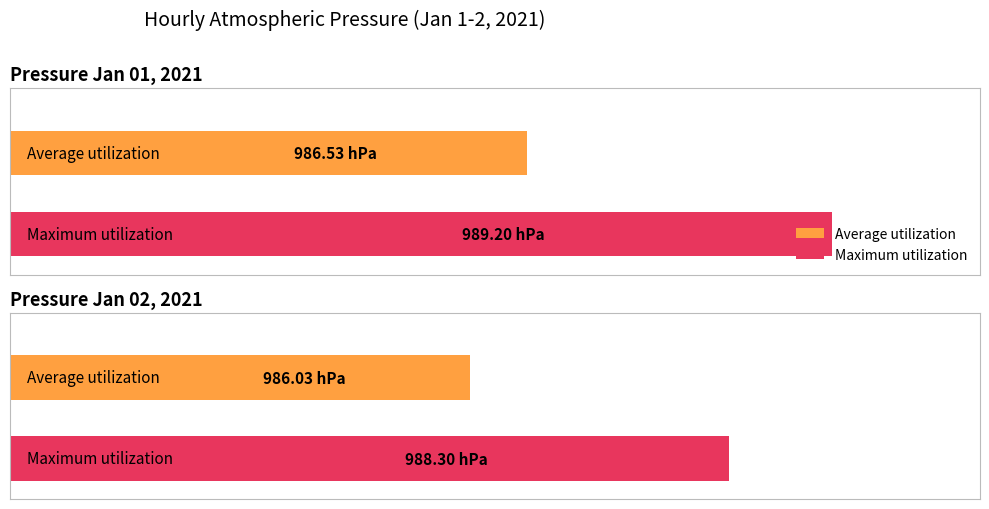

Are the bars grouped side by side (vs. stacked)?

Yes